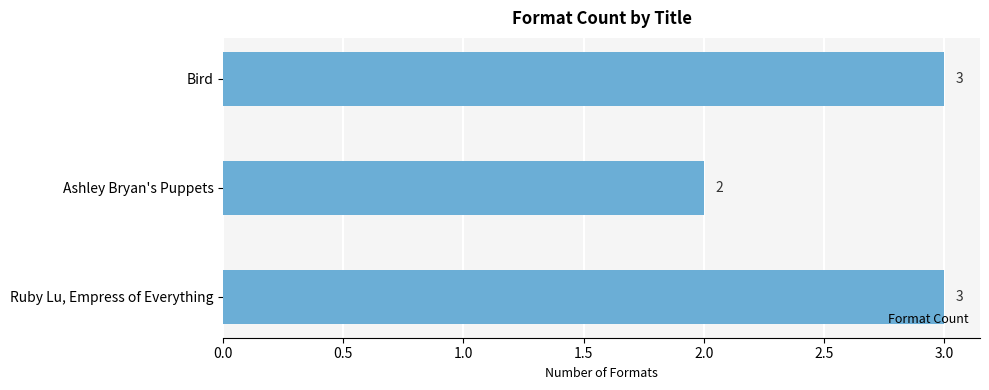

What is the greatest value displayed?

3